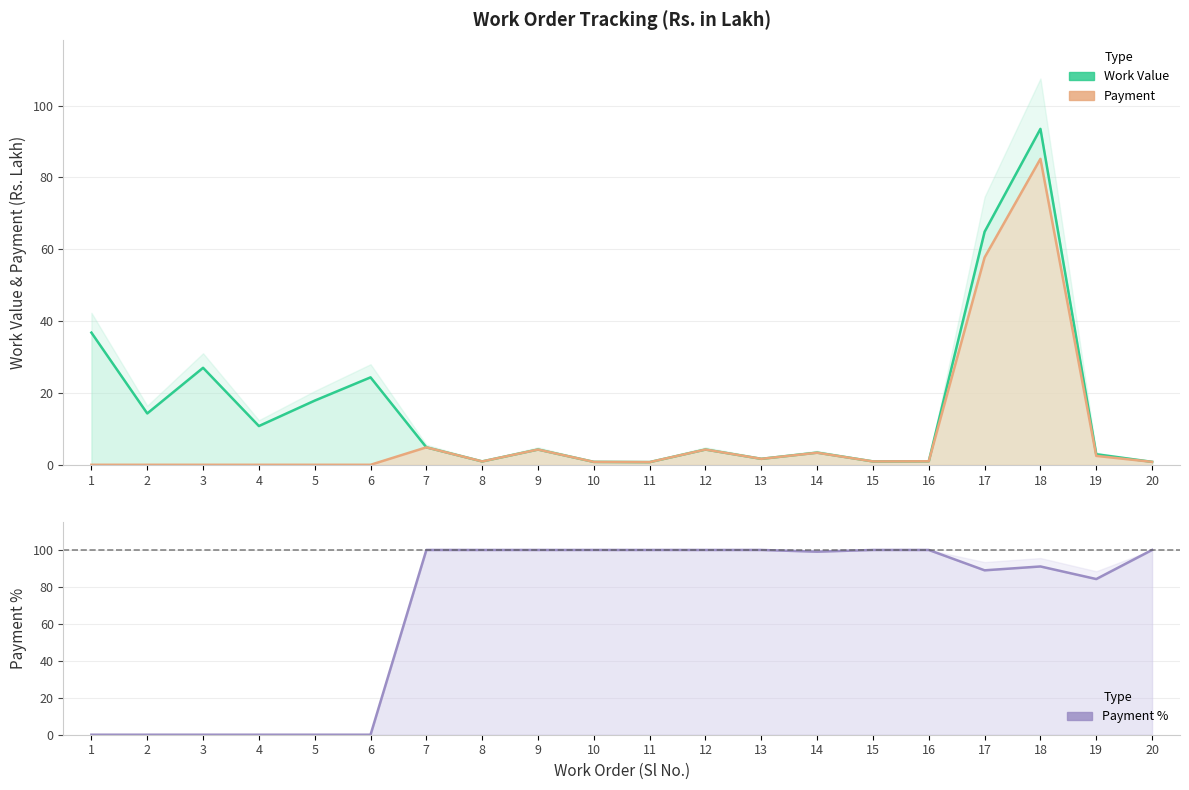

Is the value of Work Value at 15 greater than the value of Payment at 16?

No